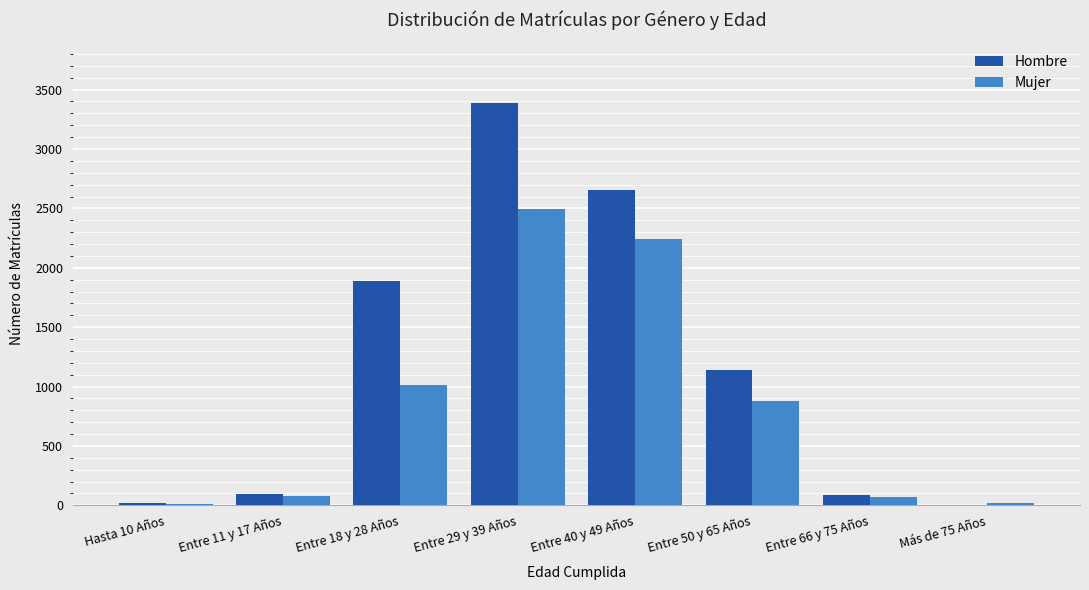

At which label is Mujer closest to 1251?

Entre 18 y 28 Años